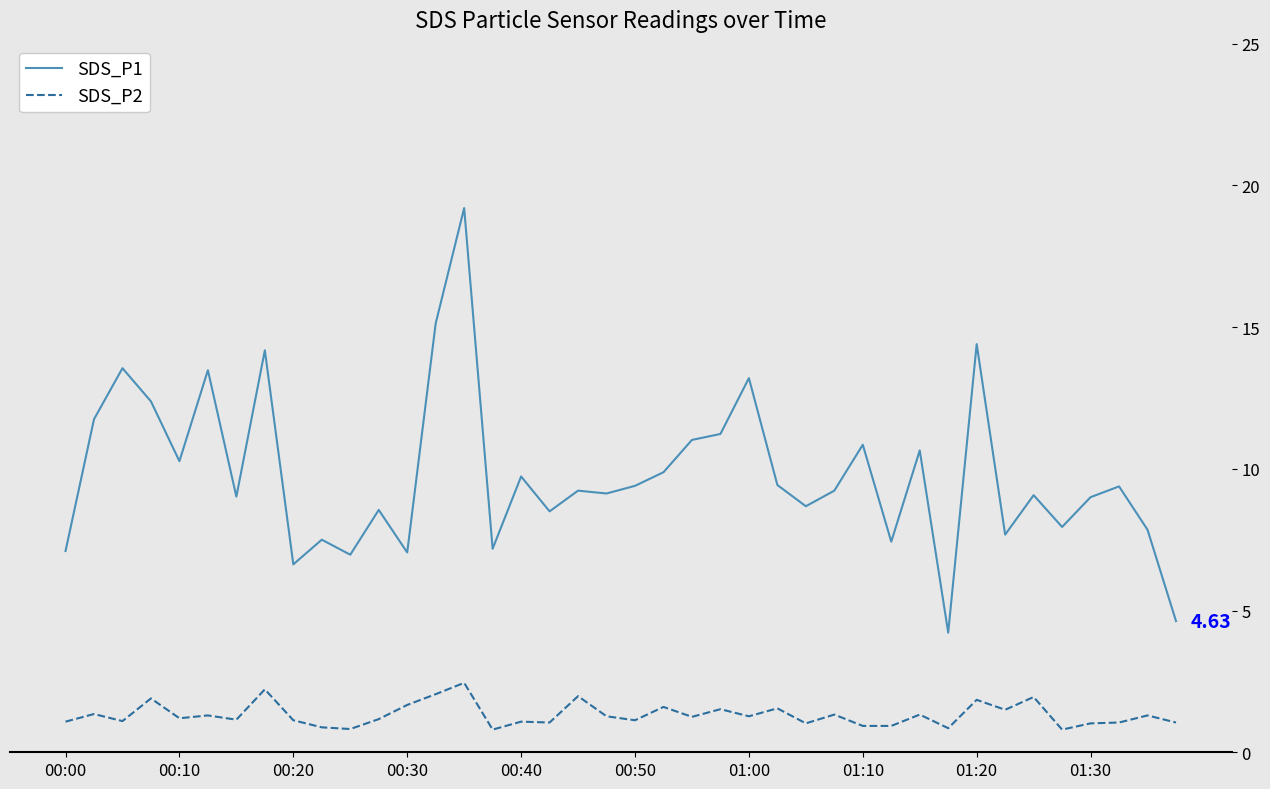

True or false: SDS_P2 and SDS_P1 cross at least once.

False